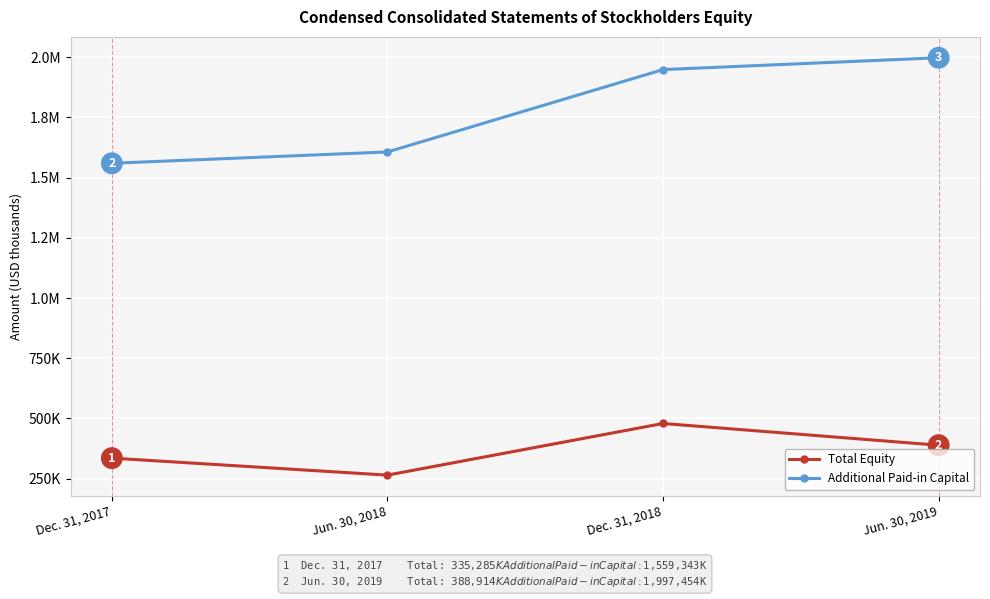

True or false: Additional Paid-in Capital has more than 0 points higher than both neighbors.

False